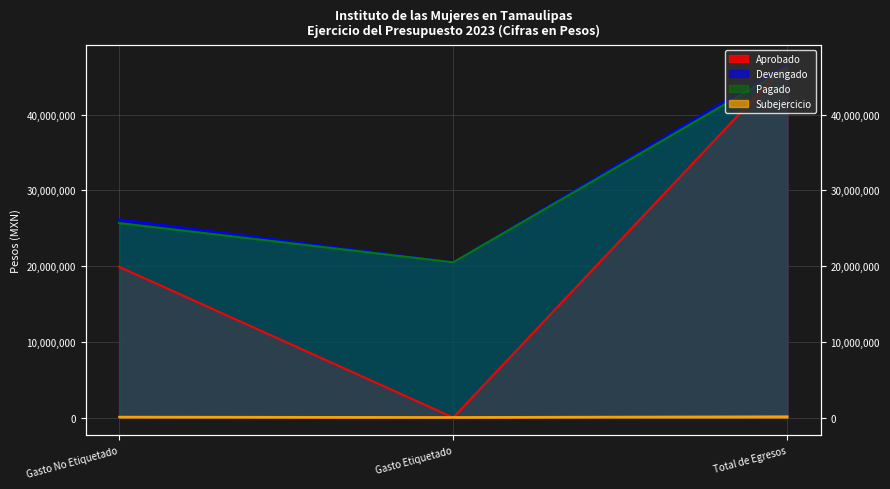

What is the difference between the Aprobado values at Total de Egresos and Gasto No Etiquetado?

26890562